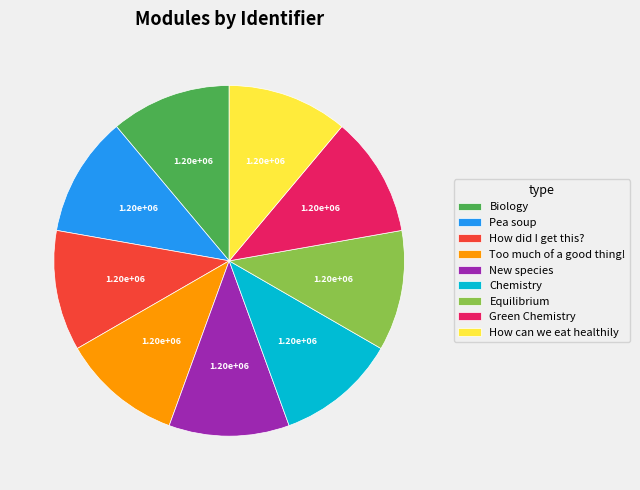

How many slices are in this pie chart?

9